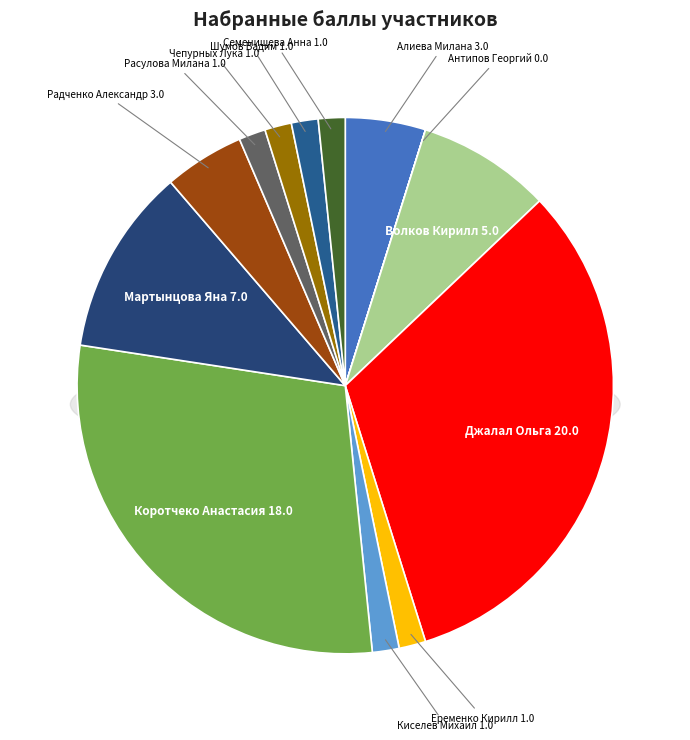

Is it true that Мартынцова Яна 7.0 is 3% of the pie?

False